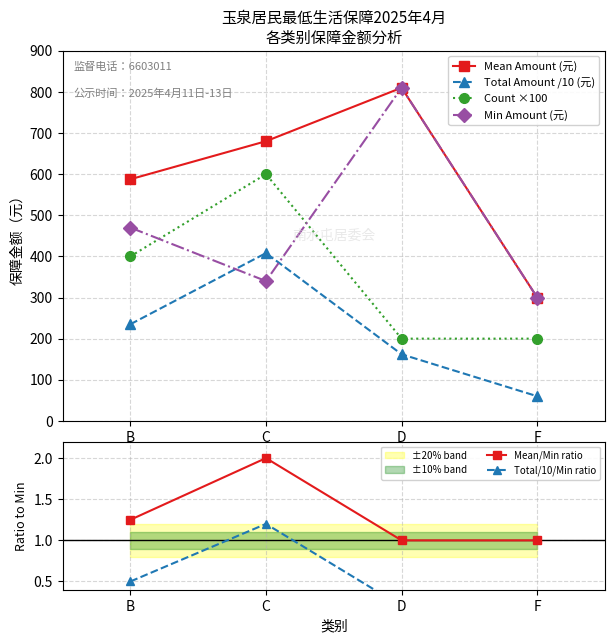

What is the sum of the Mean Amount (元) values at C and F?

980.0